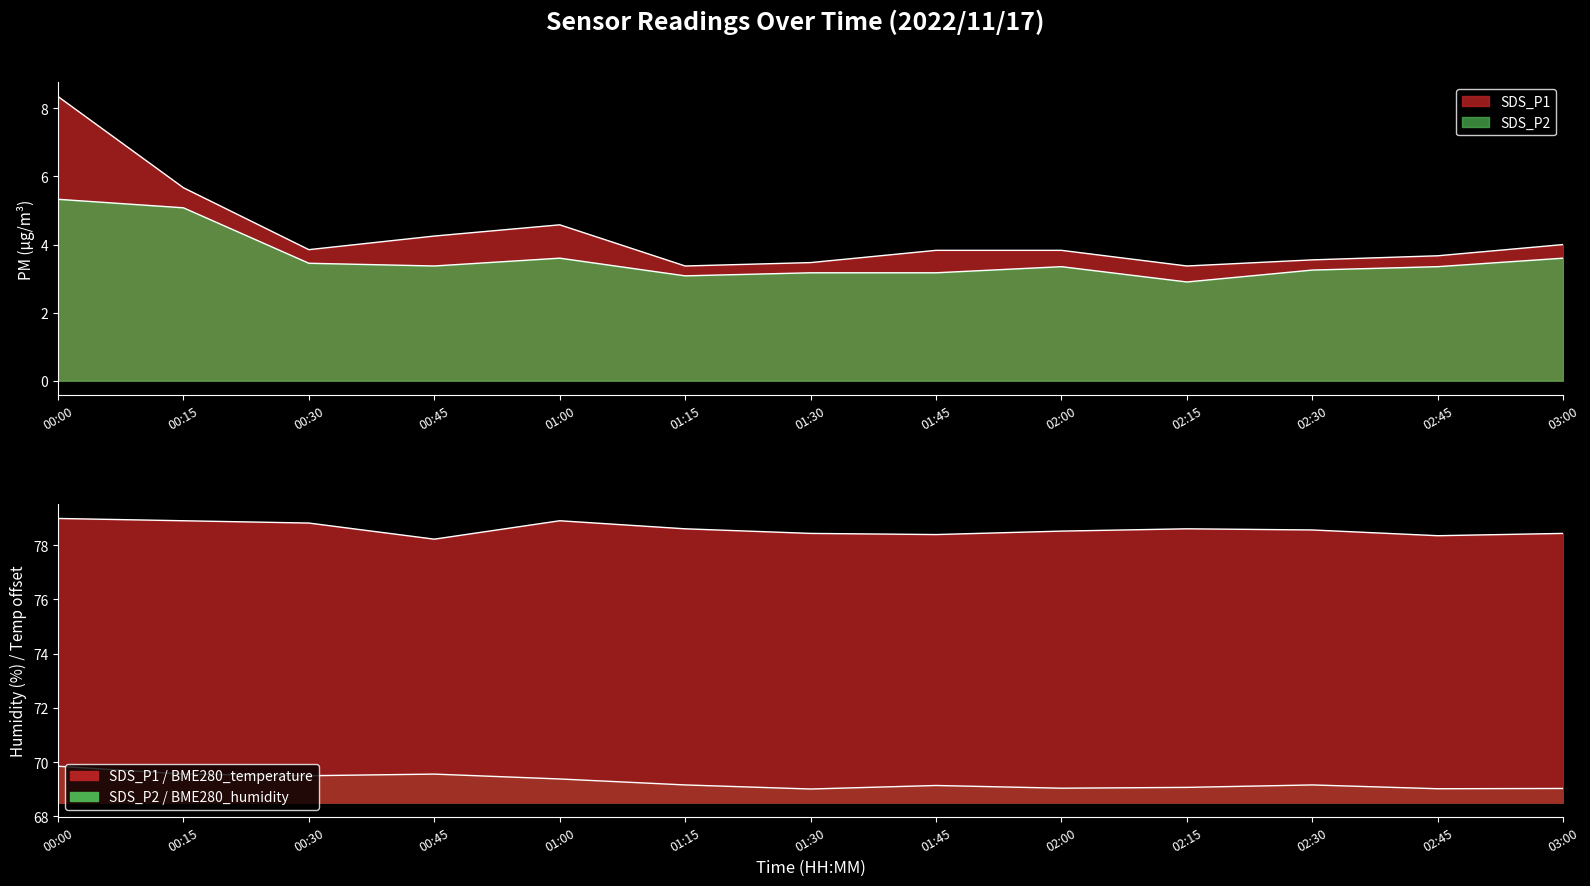

Rank the categories by SDS_P2 value from lowest to highest.

02:15, 01:15, 01:30, 01:45, 02:30, 02:00, 02:45, 00:45, 00:30, 01:00, 03:00, 00:15, 00:00